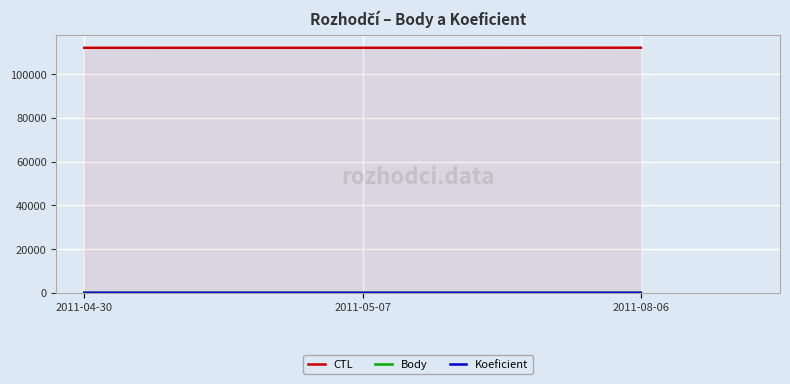

Which series changed the most between 2011-05-07 and 2011-08-06?

CTL